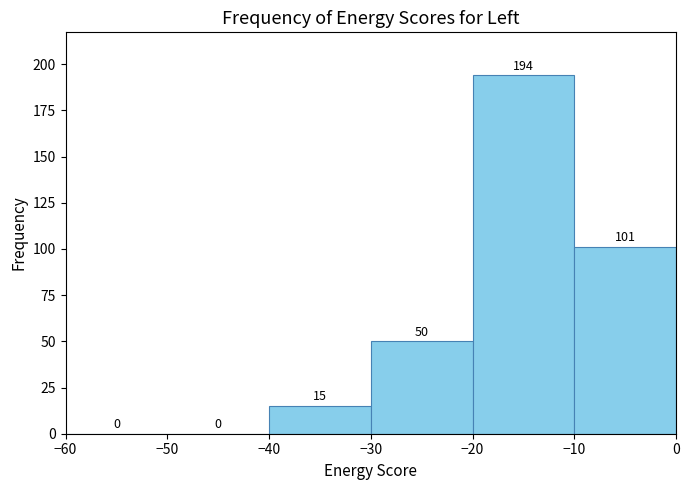

Reading left to right, list every bar in this chart as the range it spans on the x-axis followed by its height.

-60 to -50: 0
-50 to -40: 0
-40 to -30: 15
-30 to -20: 50
-20 to -10: 194
-10 to 0: 101